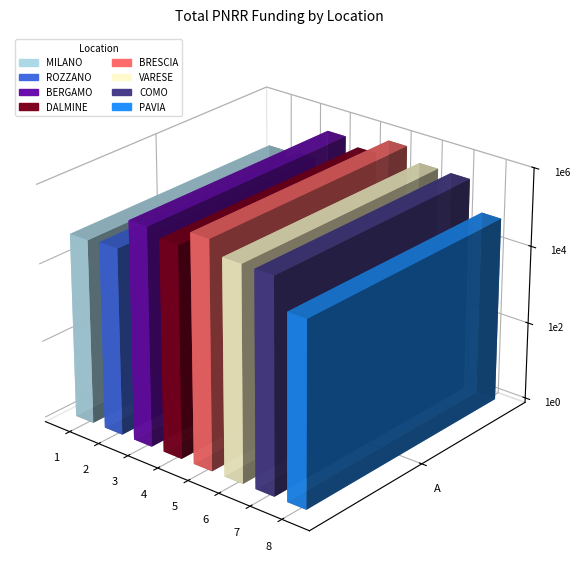

How many bars are there in total?

8